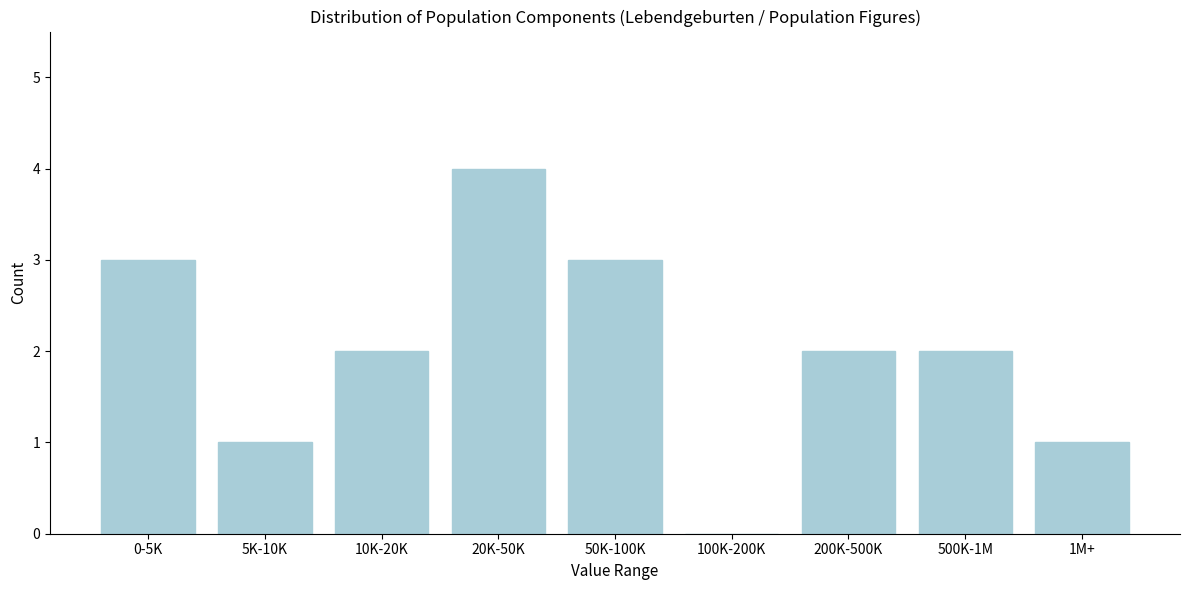

Reading left to right, list all the values displayed in this chart.

0-5K=3	5K-10K=1	10K-20K=2	20K-50K=4	50K-100K=3	100K-200K=0	200K-500K=2	500K-1M=2	1M+=1